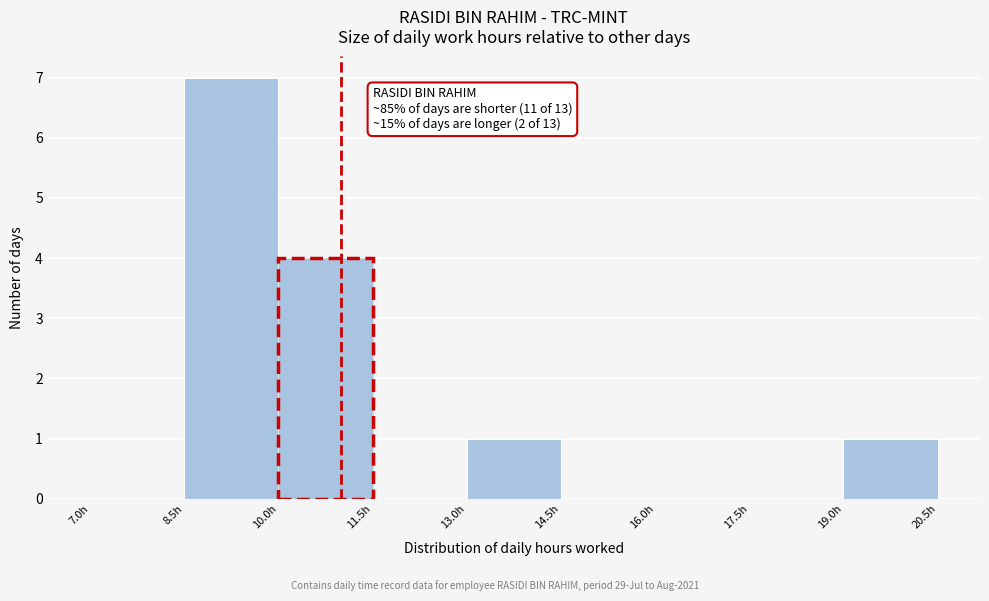

Over which range of the x-axis is the bar tallest?

8.5 to 10.0